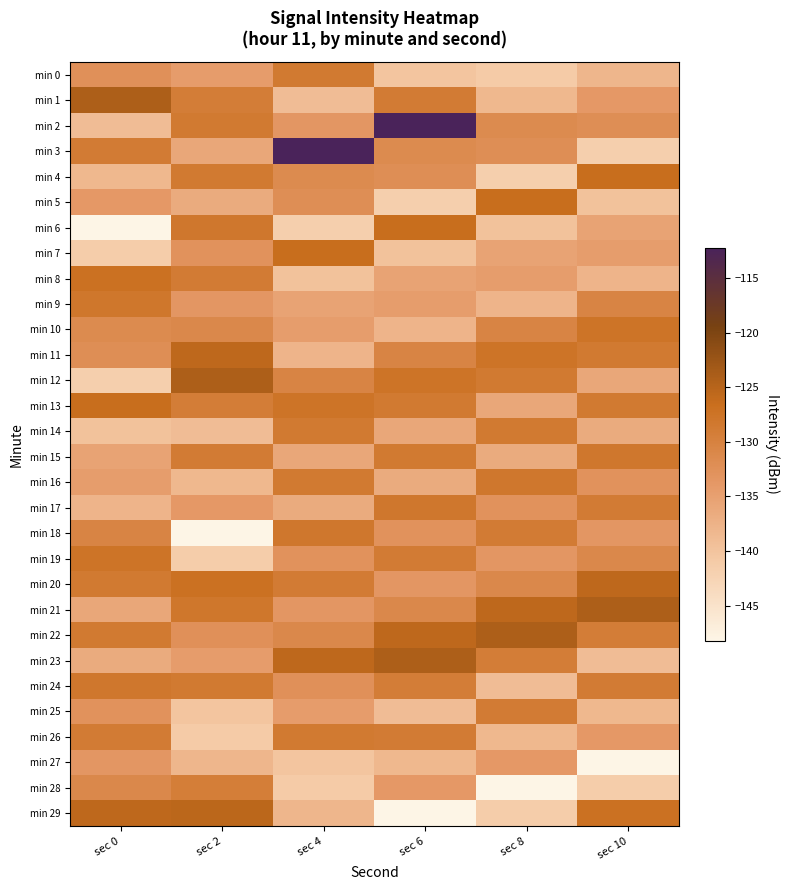

Reading left to right, list all the values displayed in this chart.

min 0: sec 0=-132.5	sec 2=-134.3	sec 4=-128.6	sec 6=-140.1	sec 8=-140.9	sec 10=-138.0
min 1: sec 0=-124.1	sec 2=-129.2	sec 4=-138.9	sec 6=-128.9	sec 8=-138.3	sec 10=-133.8
min 2: sec 0=-138.9	sec 2=-128.5	sec 4=-133.5	sec 6=-112.2	sec 8=-131.5	sec 10=-132.1
min 3: sec 0=-128.9	sec 2=-136.0	sec 4=-112.2	sec 6=-131.5	sec 8=-132.1	sec 10=-141.7
min 4: sec 0=-138.3	sec 2=-128.6	sec 4=-131.5	sec 6=-132.1	sec 8=-141.7	sec 10=-126.5
min 5: sec 0=-133.8	sec 2=-136.4	sec 4=-132.1	sec 6=-141.7	sec 8=-126.5	sec 10=-139.6
min 6: sec 0=-148.2	sec 2=-128.1	sec 4=-141.7	sec 6=-126.5	sec 8=-139.6	sec 10=-135.3
min 7: sec 0=-141.4	sec 2=-132.7	sec 4=-126.5	sec 6=-139.6	sec 8=-135.3	sec 10=-134.5
min 8: sec 0=-127.0	sec 2=-128.8	sec 4=-139.6	sec 6=-135.3	sec 8=-134.5	sec 10=-137.9
min 9: sec 0=-128.0	sec 2=-133.5	sec 4=-135.3	sec 6=-134.5	sec 8=-137.9	sec 10=-130.4
min 10: sec 0=-131.5	sec 2=-131.1	sec 4=-134.5	sec 6=-137.9	sec 8=-130.4	sec 10=-127.6
min 11: sec 0=-132.1	sec 2=-125.7	sec 4=-137.9	sec 6=-130.4	sec 8=-127.6	sec 10=-128.5
min 12: sec 0=-141.7	sec 2=-124.1	sec 4=-130.4	sec 6=-127.6	sec 8=-128.5	sec 10=-136.0
min 13: sec 0=-126.5	sec 2=-129.2	sec 4=-127.6	sec 6=-128.5	sec 8=-136.0	sec 10=-128.6
min 14: sec 0=-139.6	sec 2=-138.9	sec 4=-128.5	sec 6=-136.0	sec 8=-128.6	sec 10=-136.4
min 15: sec 0=-135.3	sec 2=-128.9	sec 4=-136.0	sec 6=-128.6	sec 8=-136.4	sec 10=-128.1
min 16: sec 0=-134.5	sec 2=-138.3	sec 4=-128.6	sec 6=-136.4	sec 8=-128.1	sec 10=-132.7
min 17: sec 0=-137.9	sec 2=-133.8	sec 4=-136.4	sec 6=-128.1	sec 8=-132.7	sec 10=-128.8
min 18: sec 0=-130.4	sec 2=-148.2	sec 4=-128.1	sec 6=-132.7	sec 8=-128.8	sec 10=-133.5
min 19: sec 0=-127.6	sec 2=-141.4	sec 4=-132.7	sec 6=-128.8	sec 8=-133.5	sec 10=-131.1
min 20: sec 0=-128.5	sec 2=-127.0	sec 4=-128.8	sec 6=-133.5	sec 8=-131.1	sec 10=-125.7
min 21: sec 0=-136.0	sec 2=-128.0	sec 4=-133.5	sec 6=-131.1	sec 8=-125.7	sec 10=-124.1
min 22: sec 0=-128.6	sec 2=-132.5	sec 4=-131.1	sec 6=-125.7	sec 8=-124.1	sec 10=-129.2
min 23: sec 0=-136.4	sec 2=-134.3	sec 4=-125.7	sec 6=-124.1	sec 8=-129.2	sec 10=-138.9
min 24: sec 0=-128.1	sec 2=-128.6	sec 4=-132.5	sec 6=-129.2	sec 8=-138.9	sec 10=-128.9
min 25: sec 0=-132.7	sec 2=-140.1	sec 4=-134.3	sec 6=-138.9	sec 8=-128.9	sec 10=-138.3
min 26: sec 0=-128.8	sec 2=-140.9	sec 4=-128.6	sec 6=-128.9	sec 8=-138.3	sec 10=-133.8
min 27: sec 0=-133.5	sec 2=-138.0	sec 4=-140.1	sec 6=-138.3	sec 8=-133.8	sec 10=-148.2
min 28: sec 0=-131.1	sec 2=-129.3	sec 4=-140.9	sec 6=-133.8	sec 8=-148.2	sec 10=-141.4
min 29: sec 0=-125.7	sec 2=-125.4	sec 4=-138.0	sec 6=-148.2	sec 8=-141.4	sec 10=-127.0